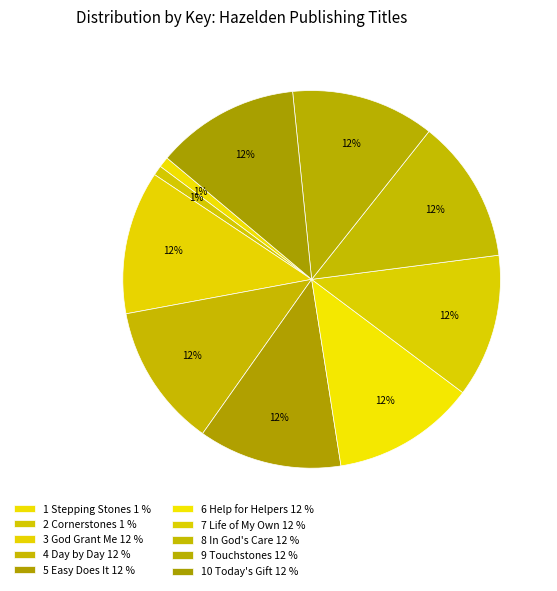

Count the number of slices in the pie.

10